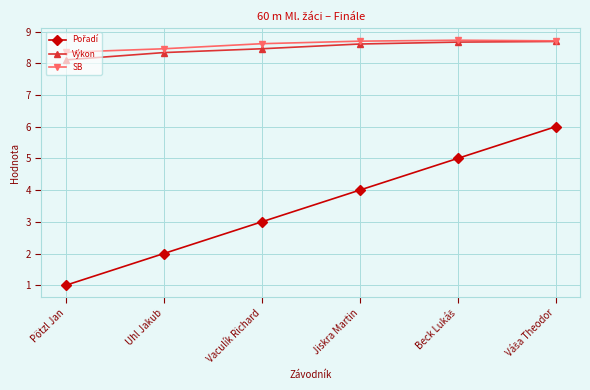

At which label is Výkon closest to 8?

Pötzl Jan